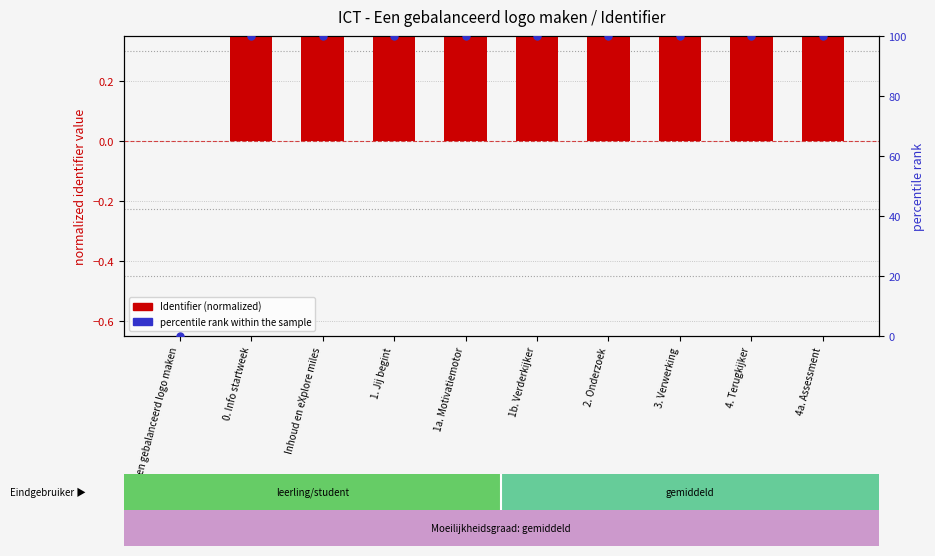

At how many categories does at least one series exceed 40?

9